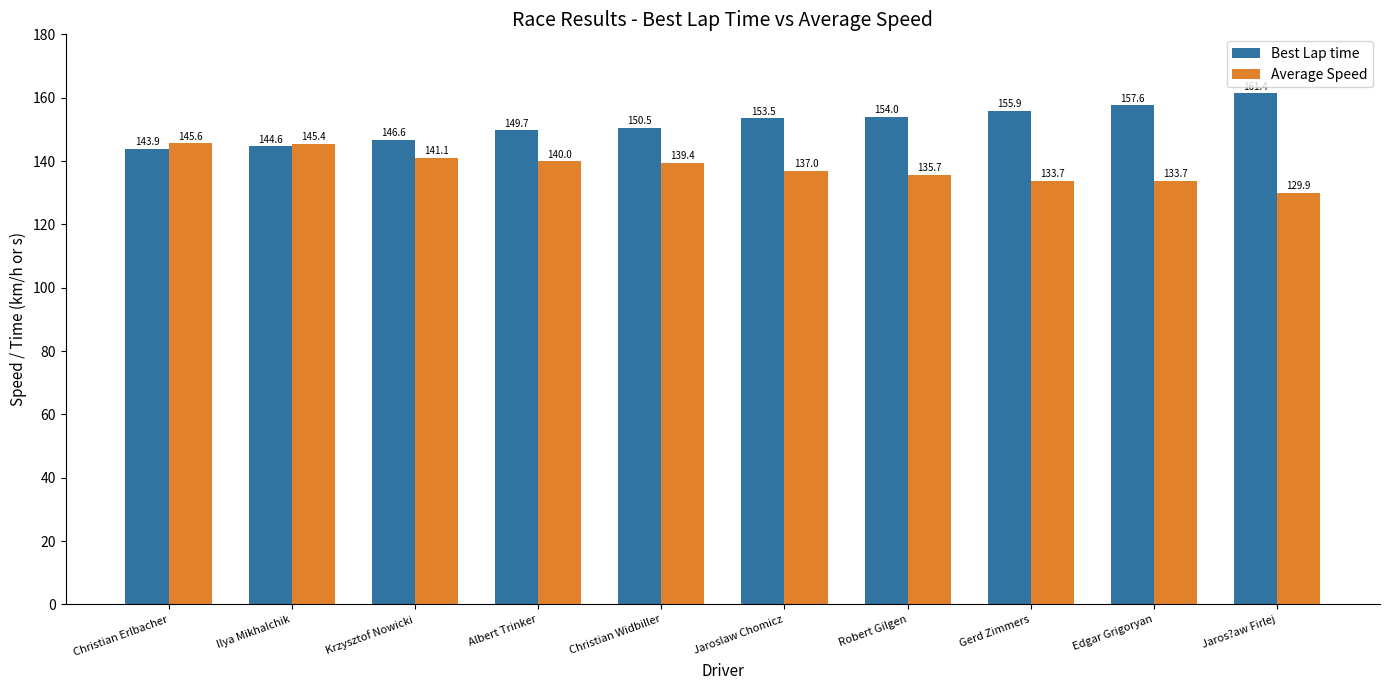

What position from the right is Edgar Grigoryan?

2